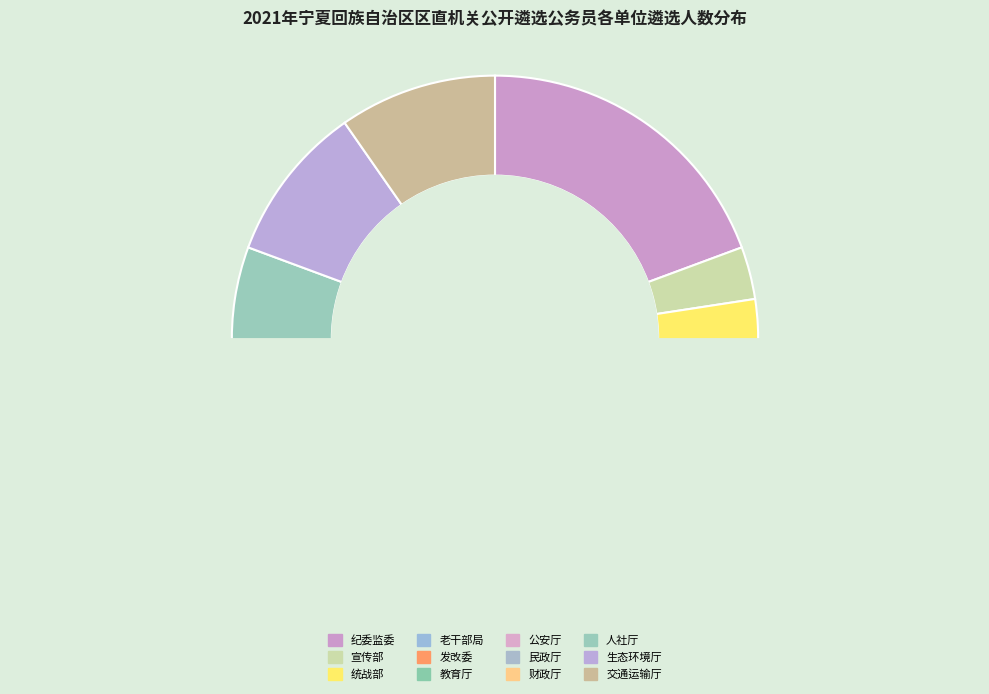

Is it true that 自治区党委统战部 is 10% of the pie?

False